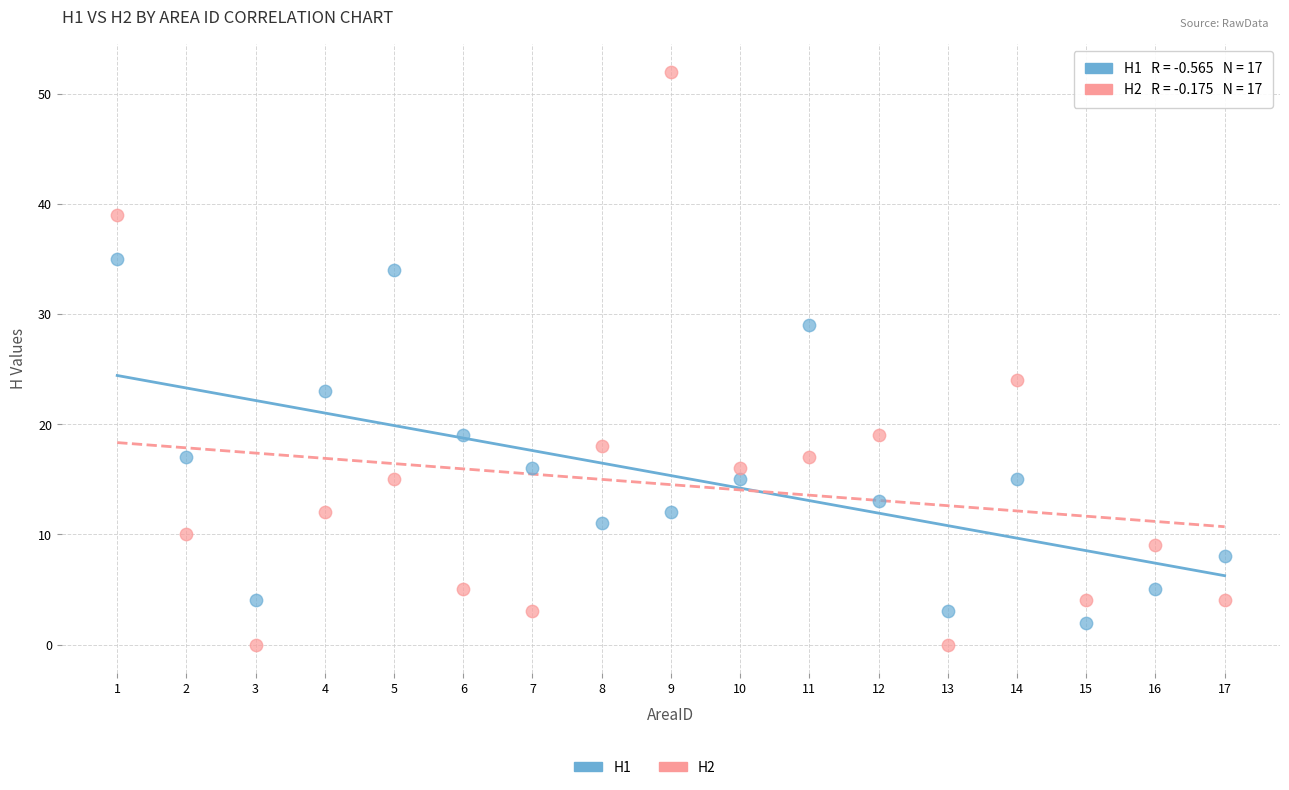

Which series reaches the minimum Y coordinate?

H2